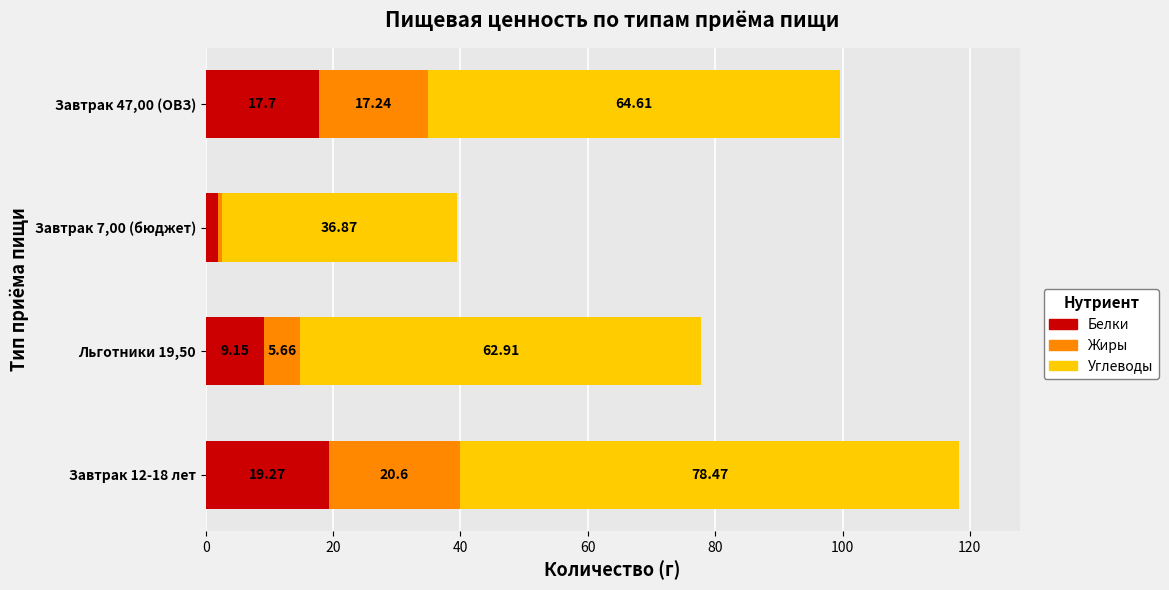

List the labels in order of Белки value, largest first.

Завтрак 12-18 лет, Завтрак 47,00 (ОВЗ), Льготники 19,50, Завтрак 7,00 (бюджет)